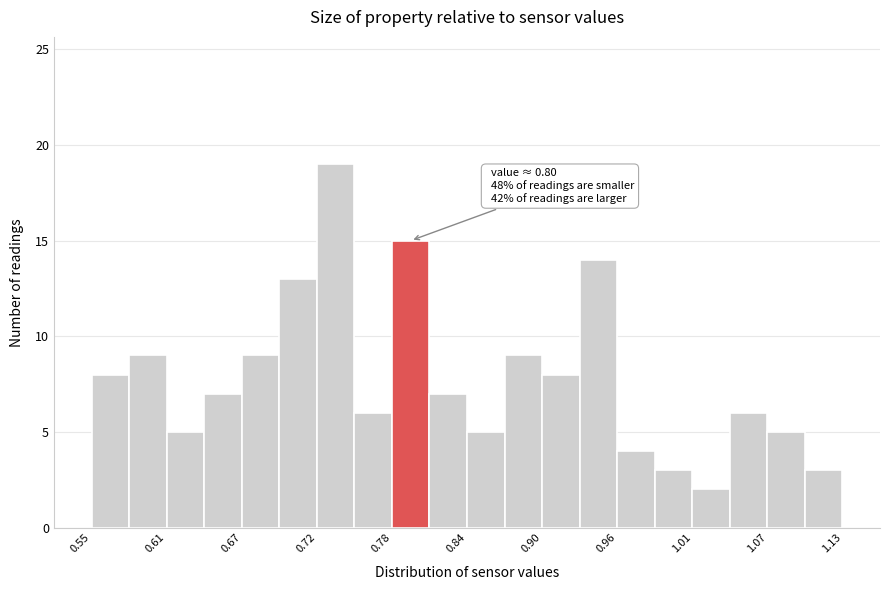

Read against the x-axis, roughly where is the centre of the tallest bar?

0.74